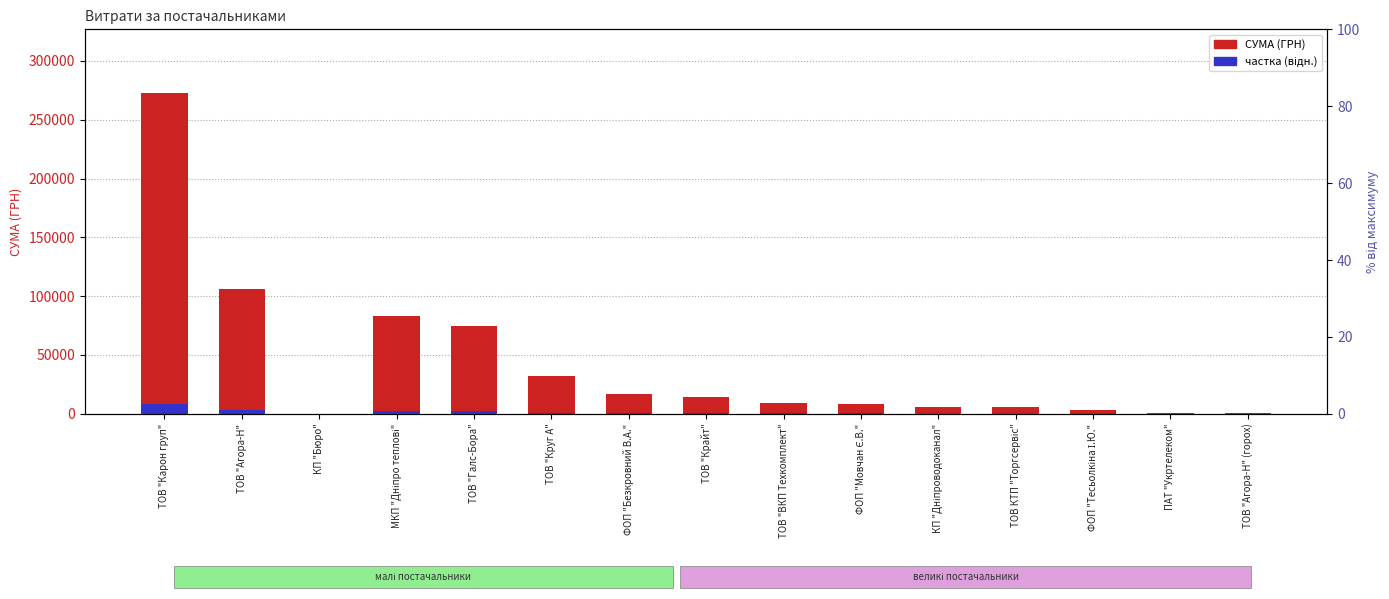

What is the value of the частка (відн.) bar at the 3rd from the left?

2.5